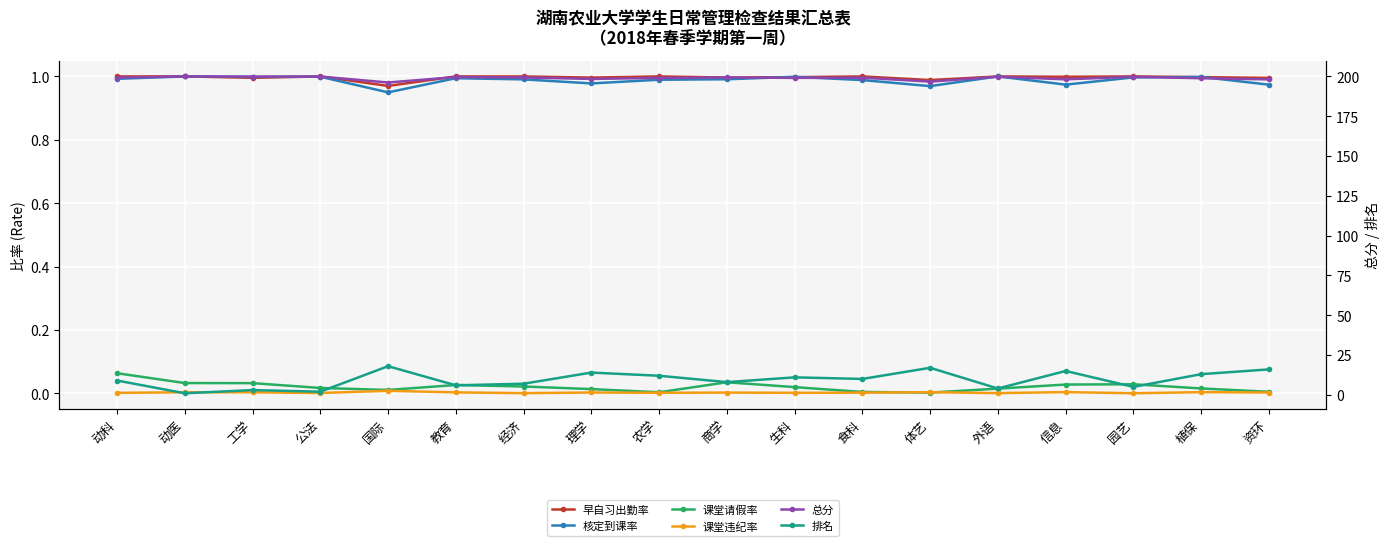

What is the average value of the 排名 series?

9.5